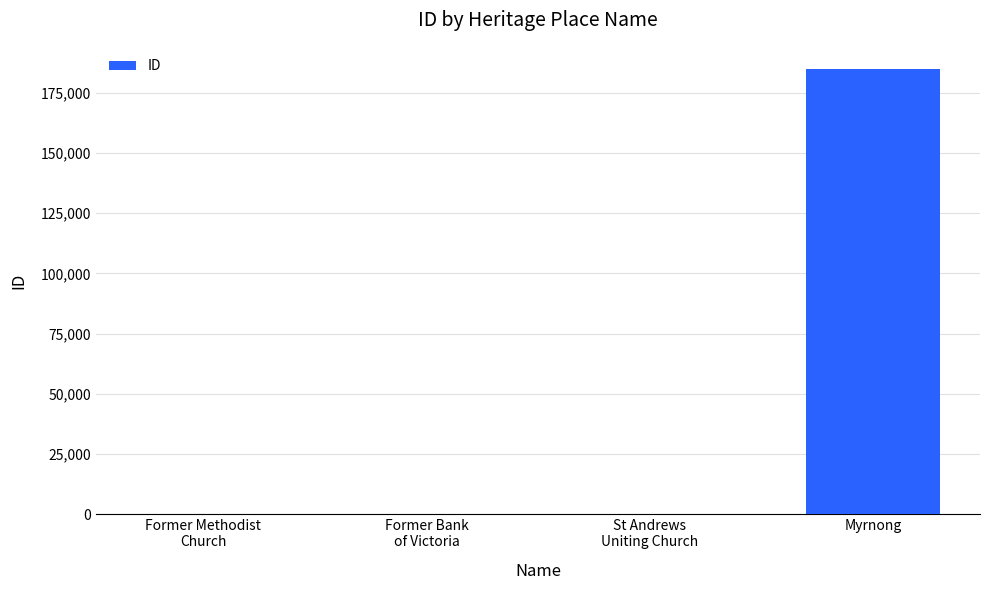

What is the maximum value shown in the chart?

184914